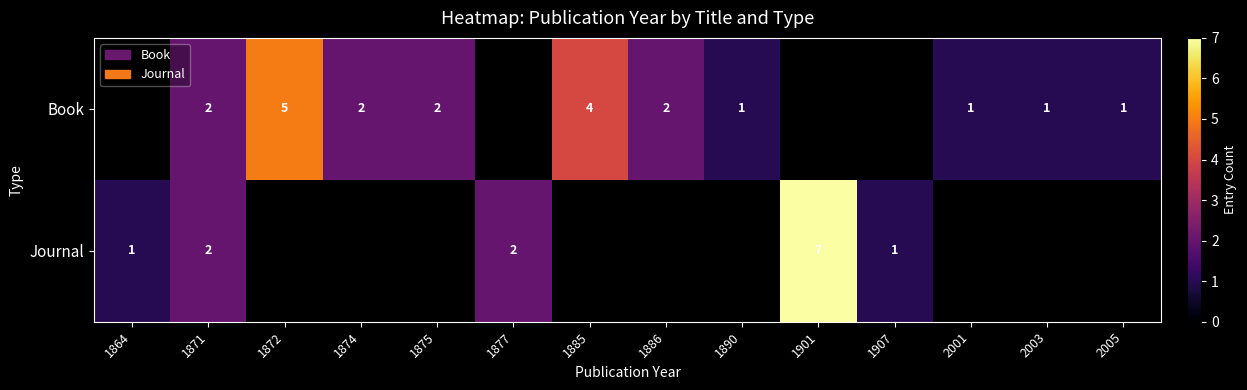

The value of Journal at 1864 is 2. True or false?

False